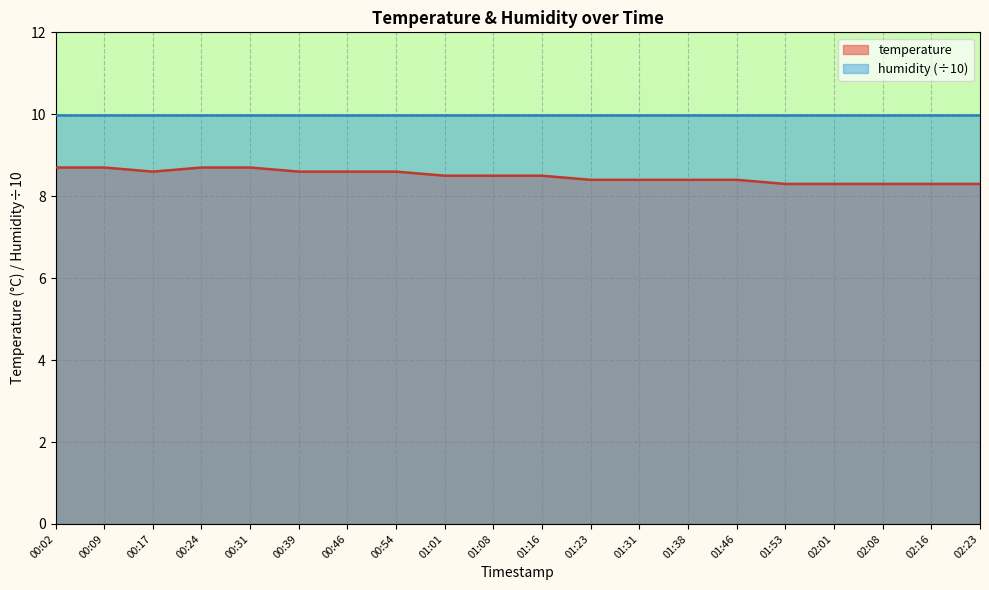

Reading left to right, transcribe all the data shown in this chart.

8.7	8.7	8.6	8.7	8.7	8.6	8.6	8.6	8.5	8.5	8.5	8.4	8.4	8.4	8.4	8.3	8.3	8.3	8.3	8.3